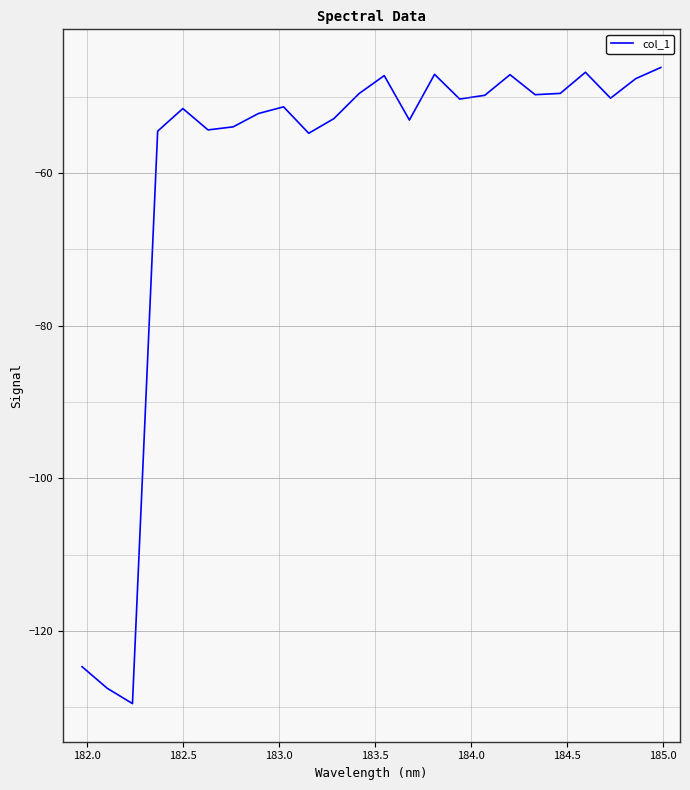

What is the maximum value shown in the chart?

-46.1